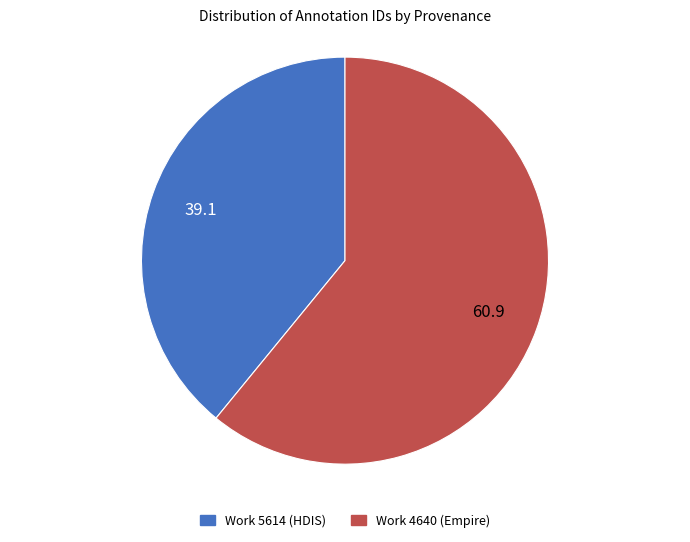

Is it true that Work 4640 (Empire) is 61% of the pie?

True